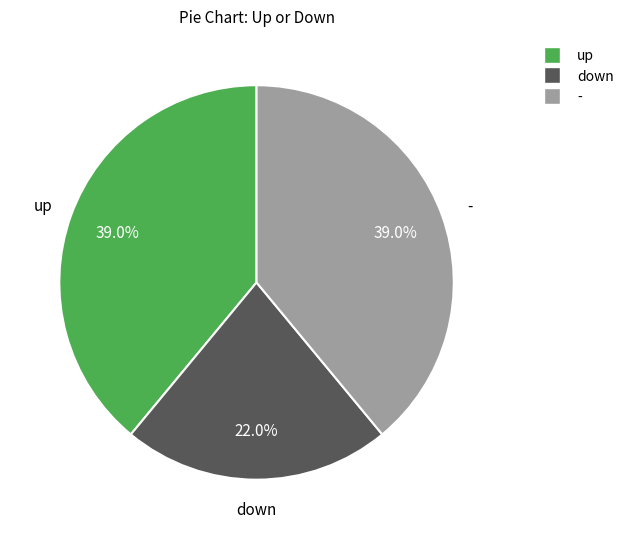

How many slices are in this pie chart?

3